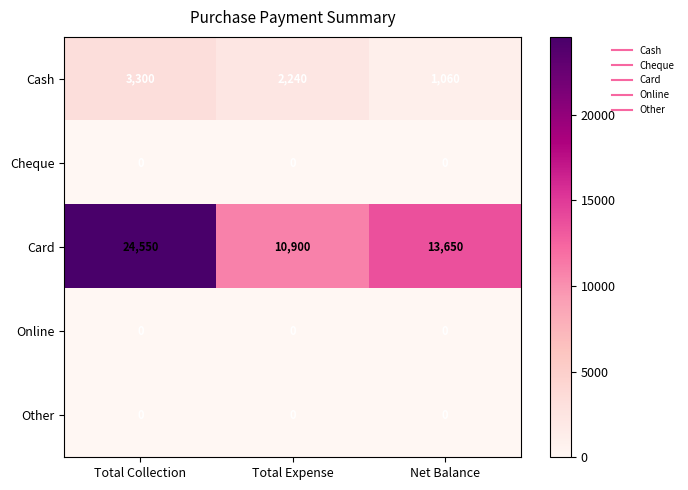

How many Cash values are between 1060 and 3300?

3